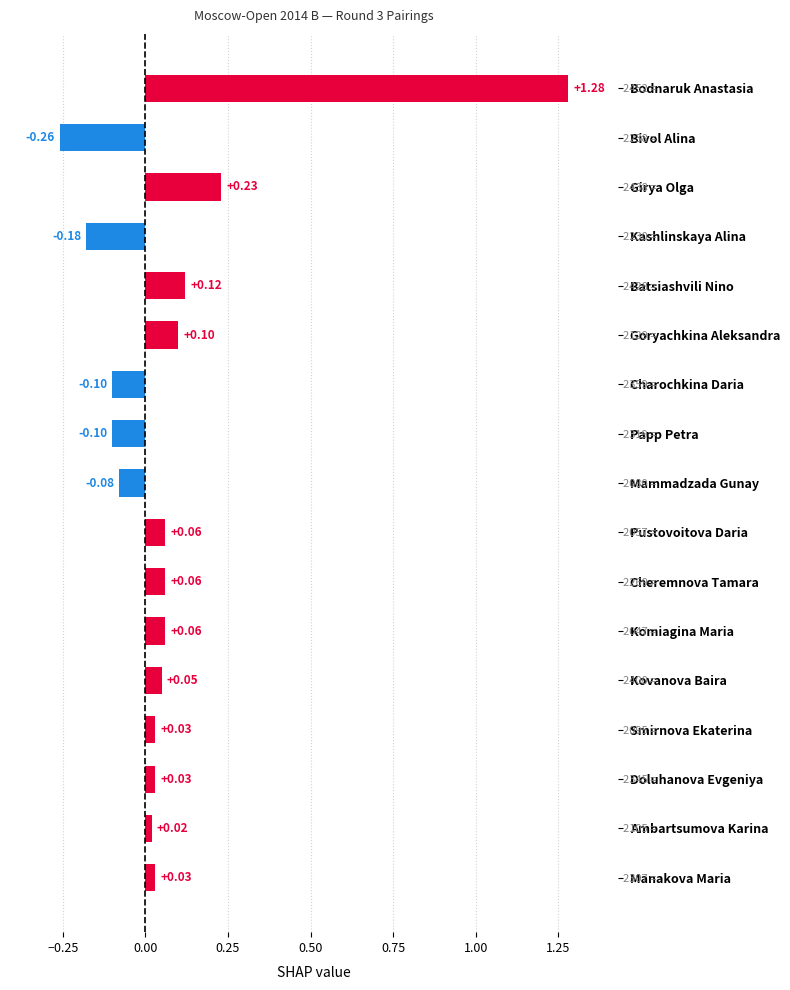

What is the difference between the second highest and second lowest values?

0.4